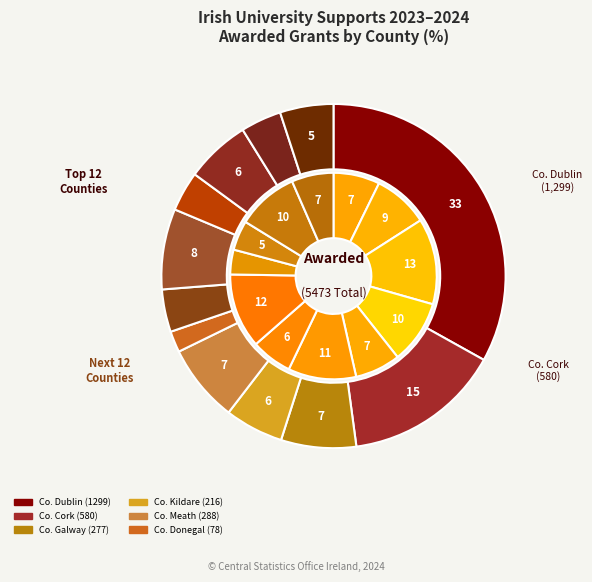

Does any single category account for the majority?

No